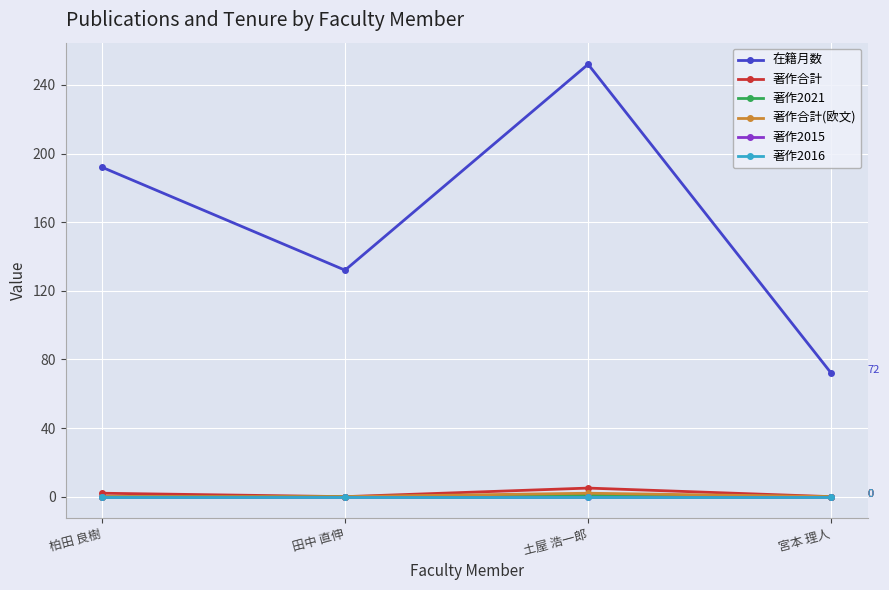

Reading right to left, transcribe all the data shown in this chart.

在籍月数: 72	252	132	192
著作合計: 0	5	0	2
著作2021: 0	1	0	0
著作合計(欧文): 0	2	0	0
著作2015: 0	0	0	0
著作2016: 0	0	0	0